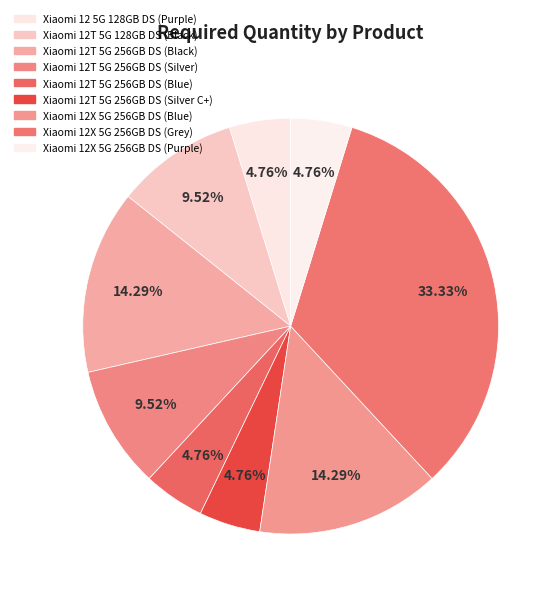

To the nearest percent, what percentage of the pie is Xiaomi 12T 5G 256GB DS (Silver C+)?

5%